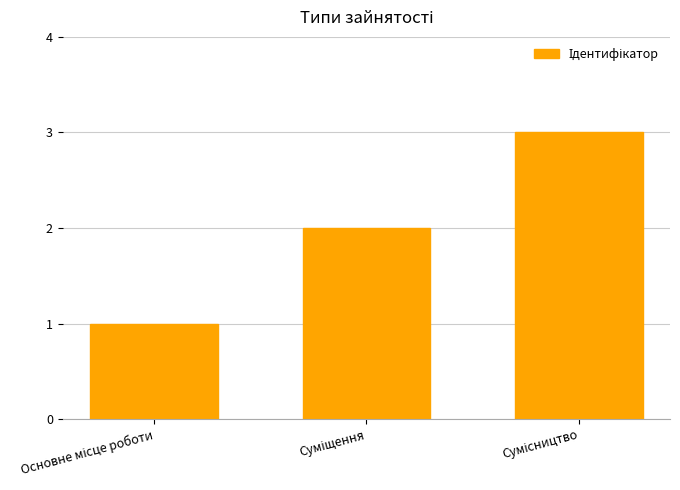

What is the maximum value shown in the chart?

3